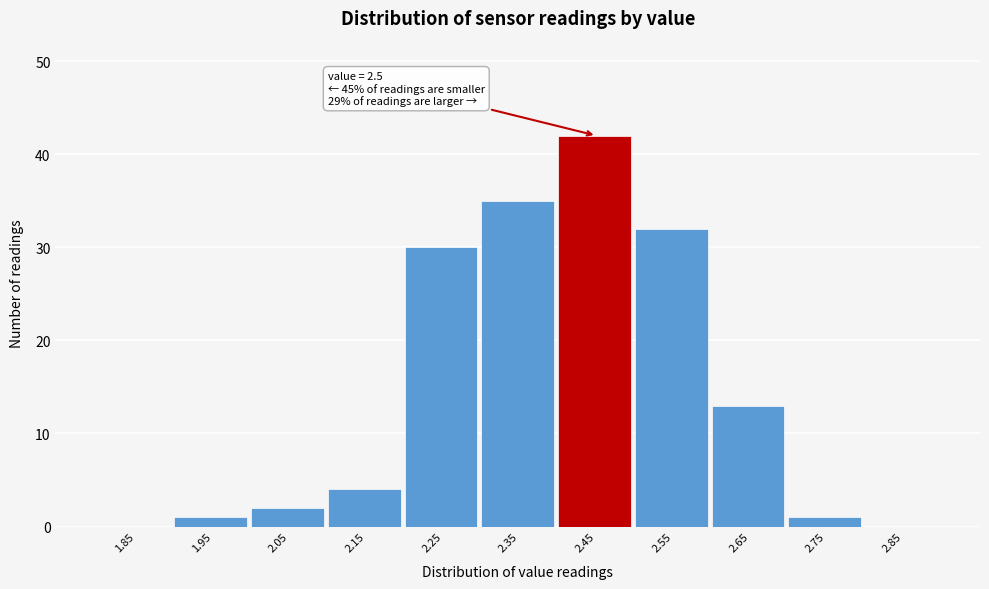

Reading left to right, extract all data points from this chart.

1.85=0	1.95=1	2.05=2	2.15=4	2.25=30	2.35=35	2.45=42	2.55=32	2.65=13	2.75=1	2.85=0